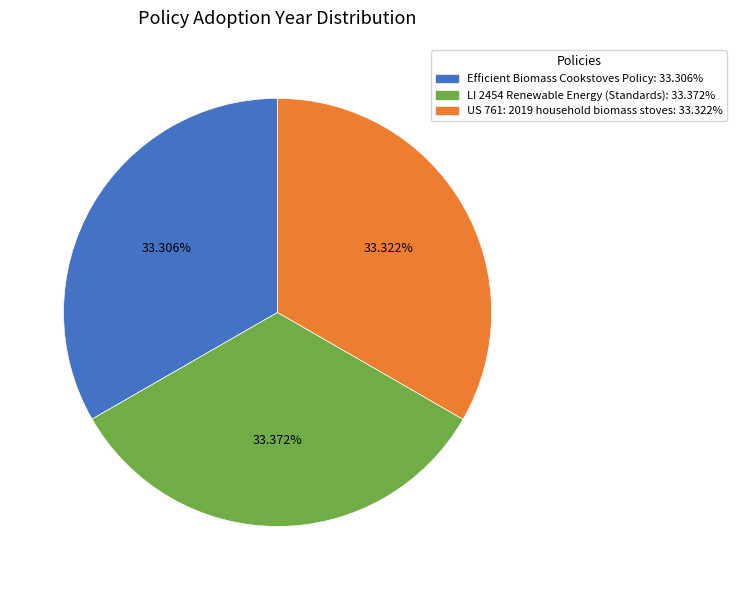

Is there any slice that represents more than half of the pie?

No